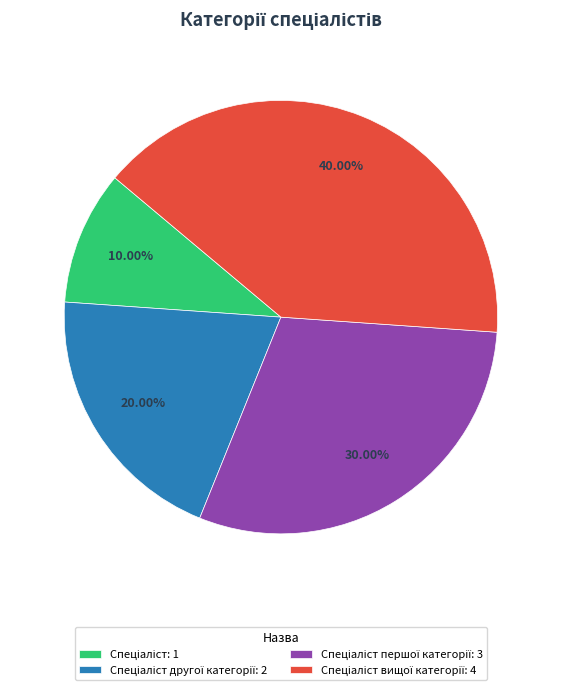

Is there a majority slice in this chart?

No